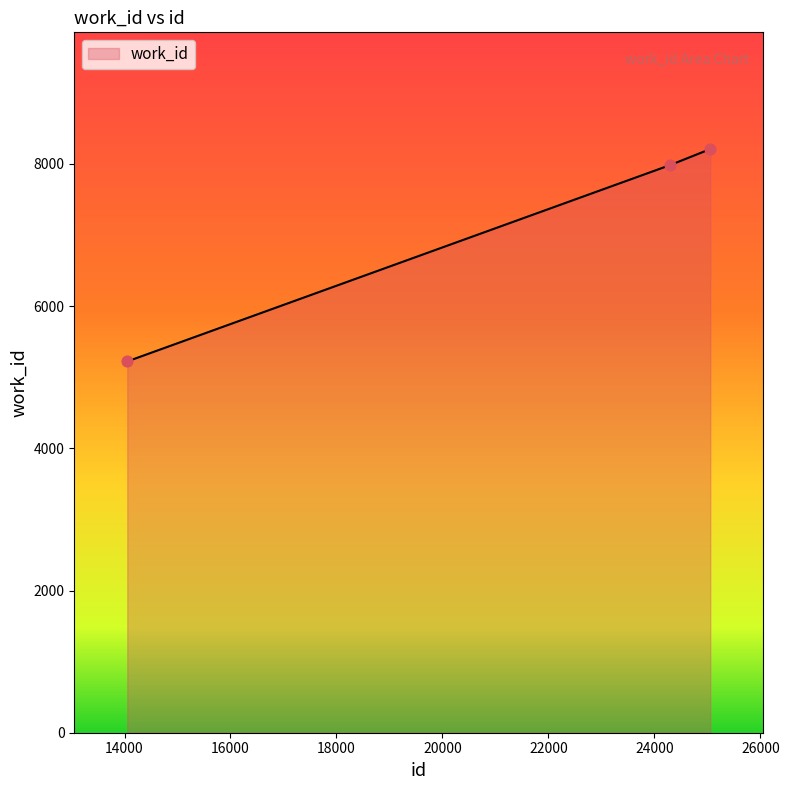

What is the minimum value shown in the chart?

5223